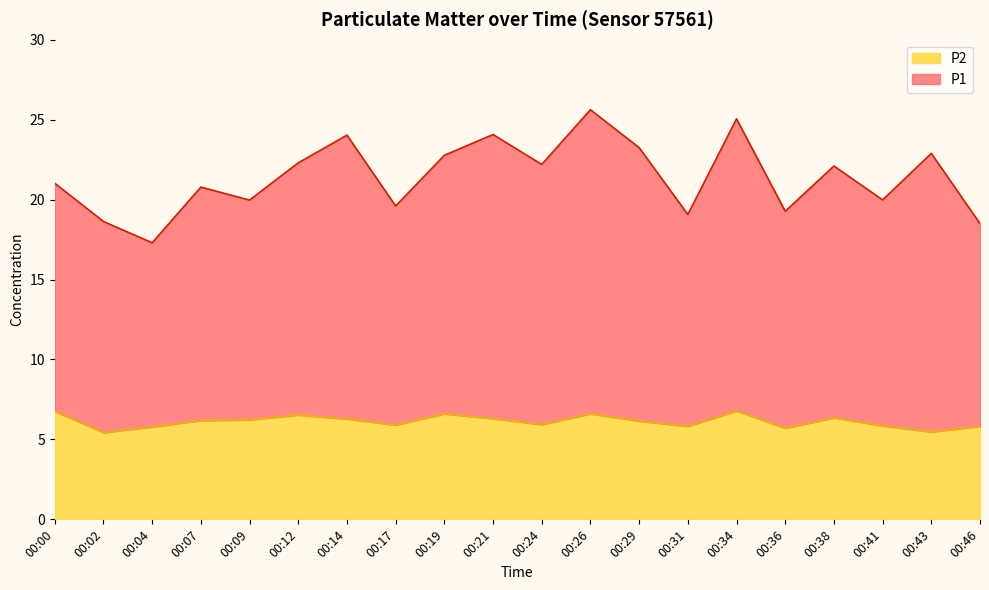

True or false: P1 has a value of 32.6 at 00:21.

False